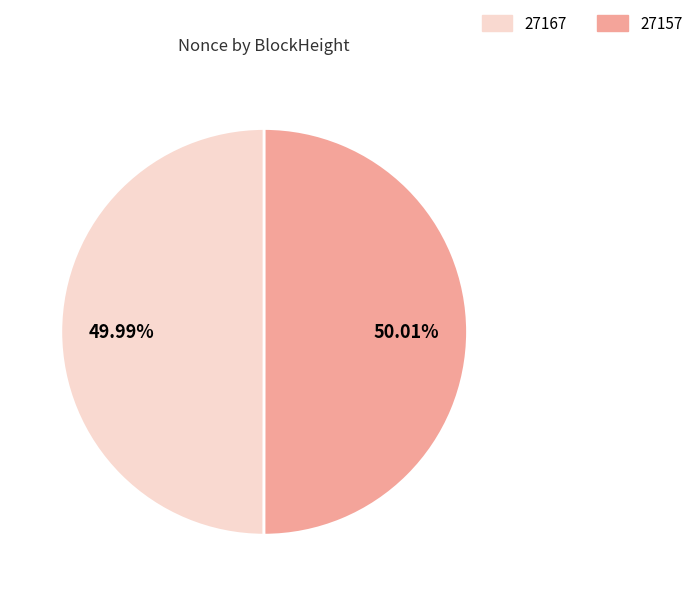

Approximately how many times larger is the value at 27157 compared to 27167?

1.0